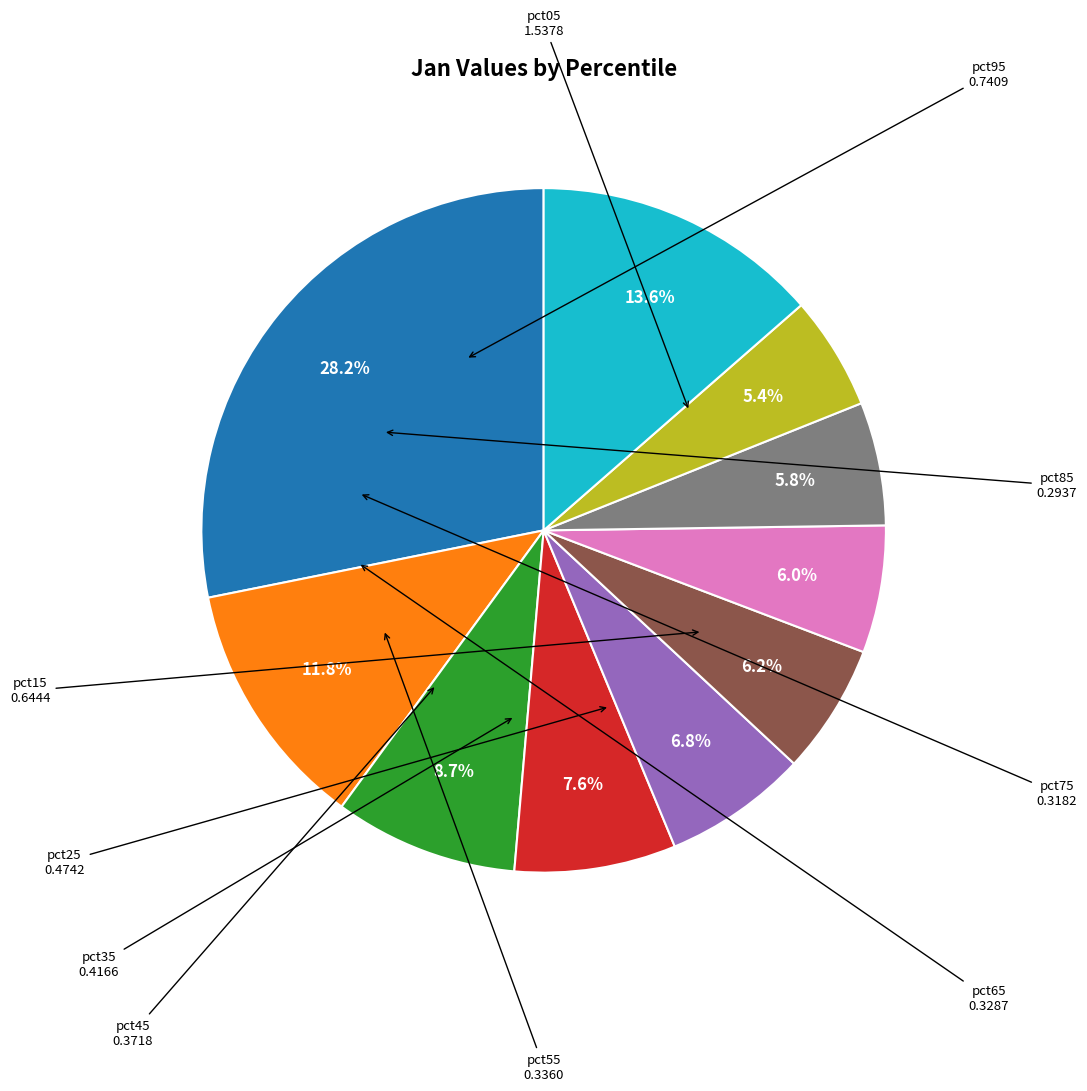

How many slices are in this pie chart?

10